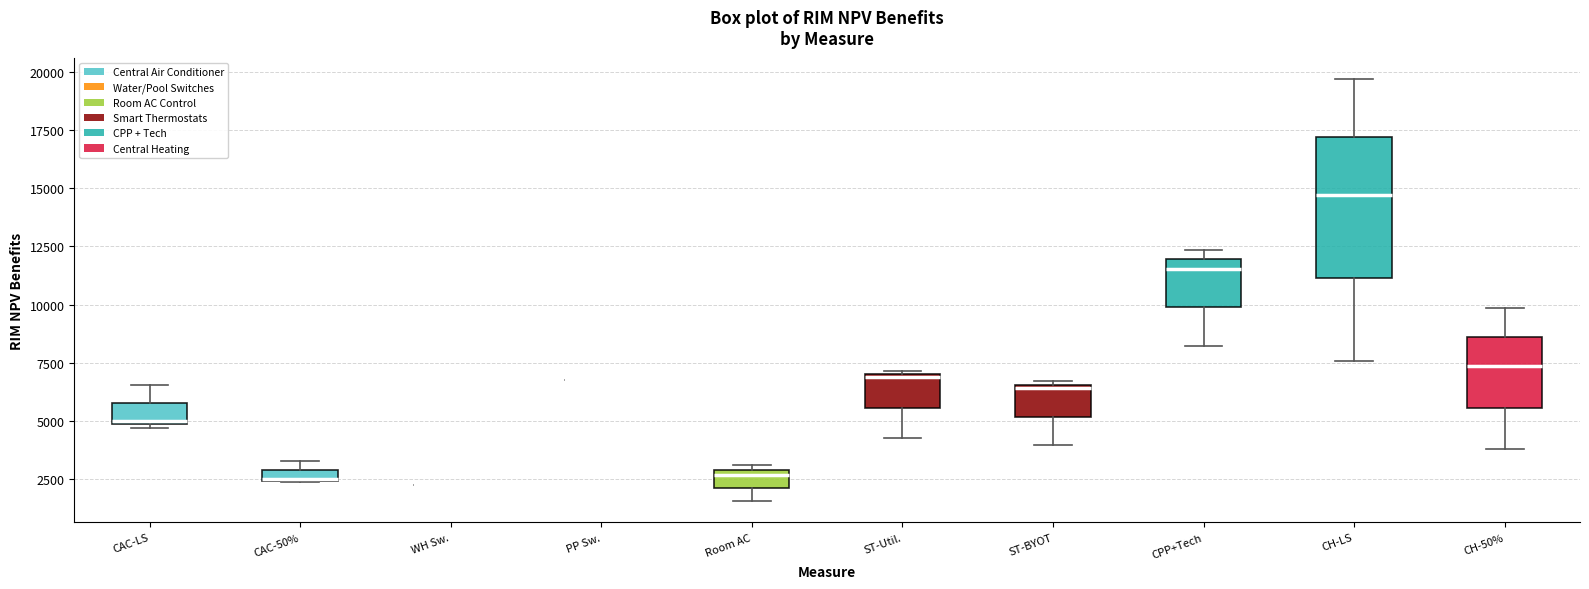

Which box is the tallest, from its lower edge to its upper edge?

CH-LS